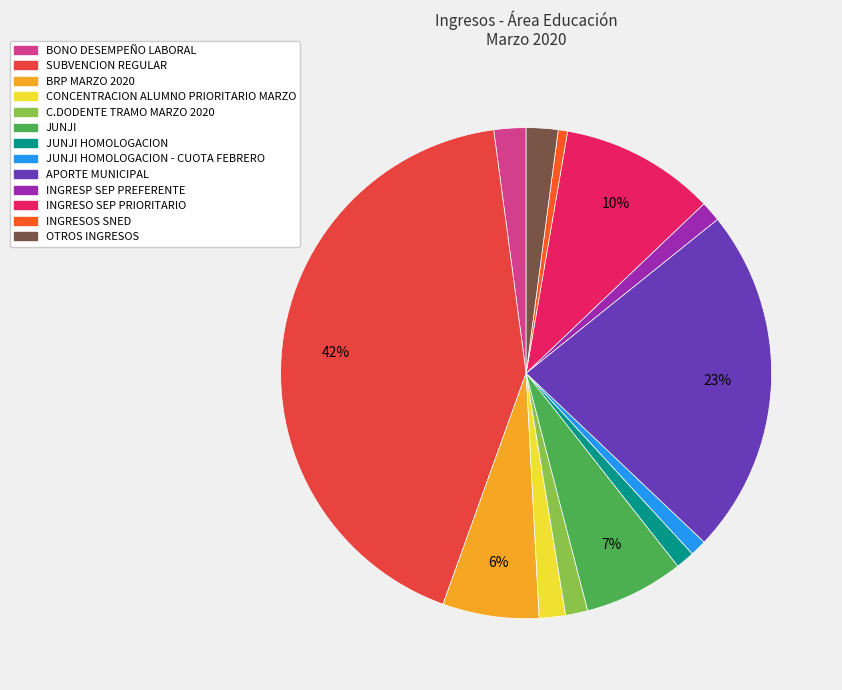

To the nearest percent, what is the average slice percentage?

8%